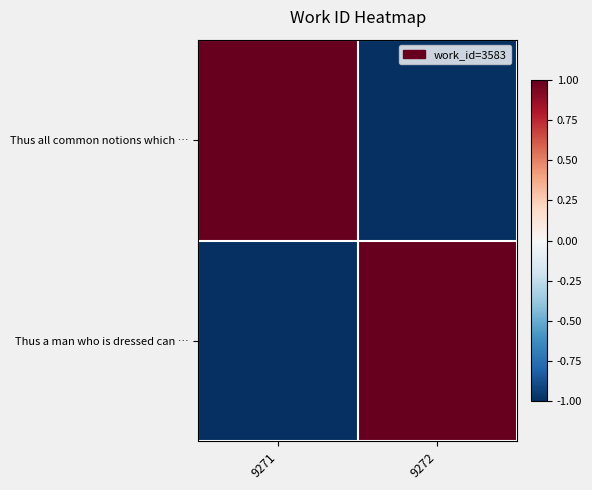

Which category has the highest value across all series?

9271